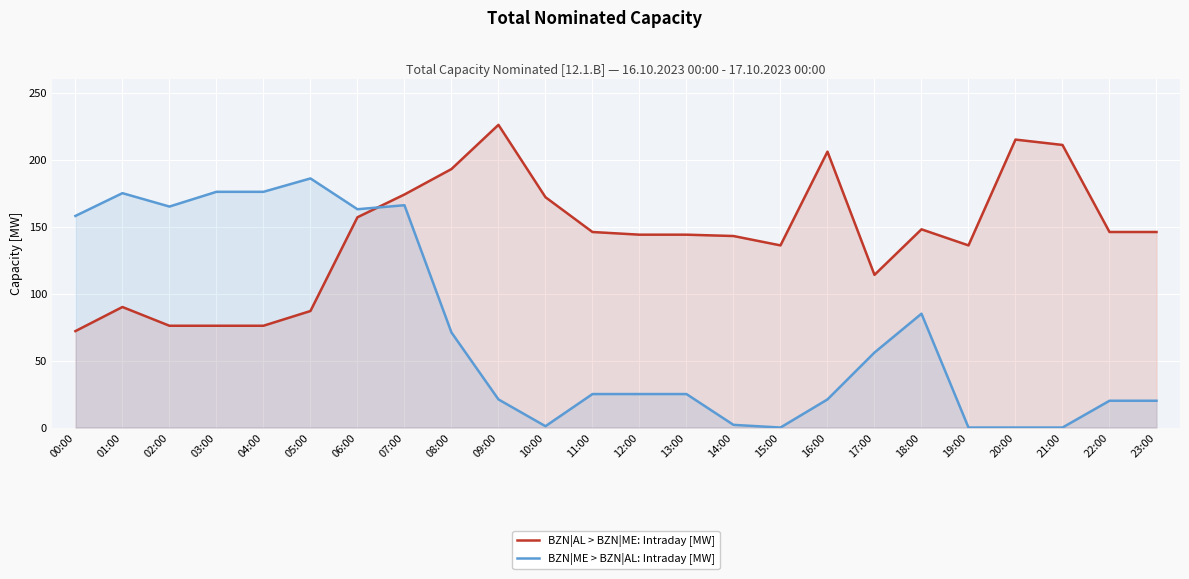

At which category is the sum across all series the highest?

07:00